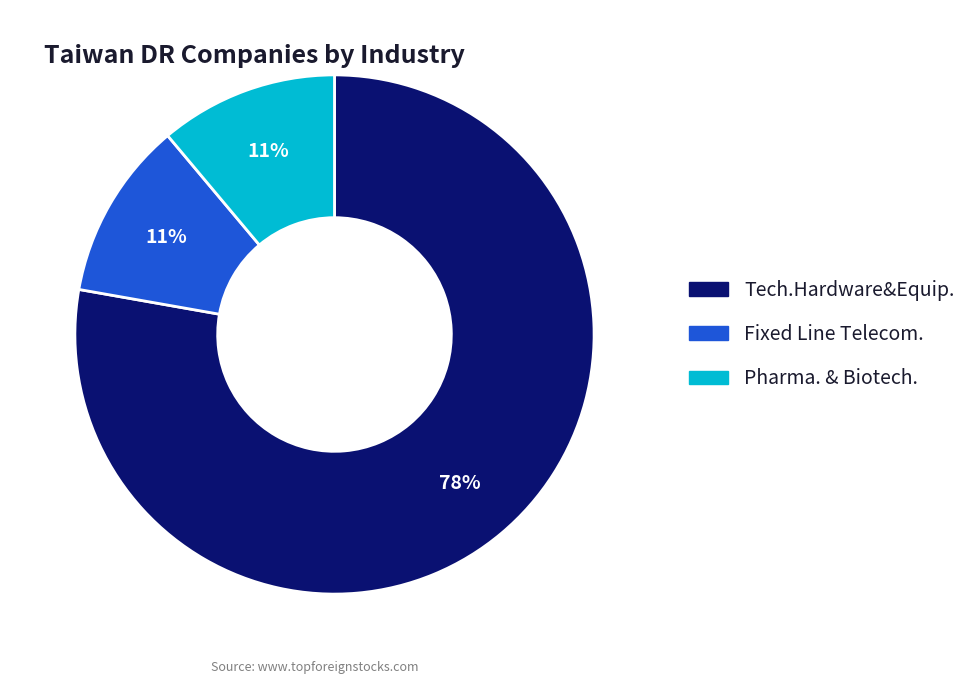

To the nearest percent, what is the difference between the Pharma. & Biotech. and Tech.Hardware&Equip. slice percentages?

67%